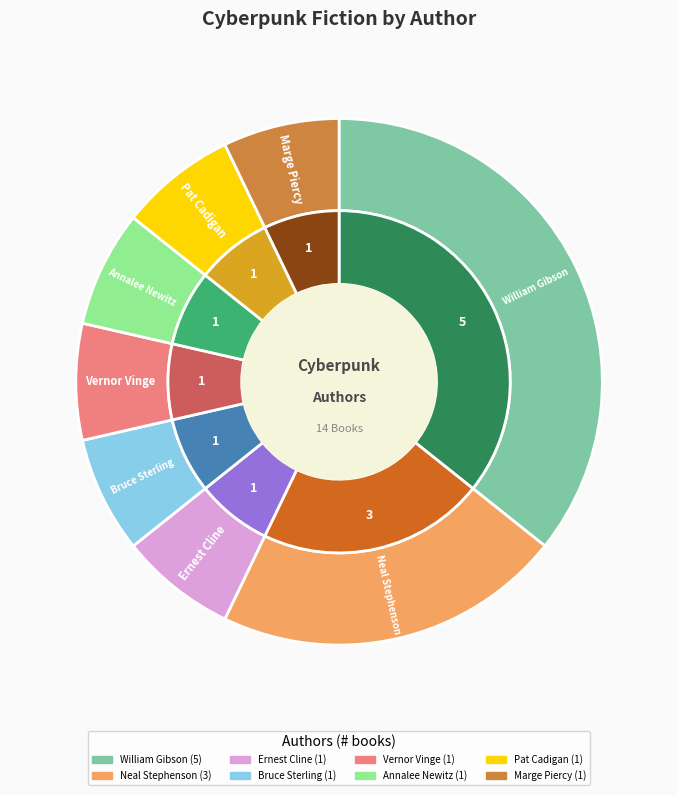

To the nearest percent, what is the difference between the William Gibson and Annalee Newitz slice percentages?

29%